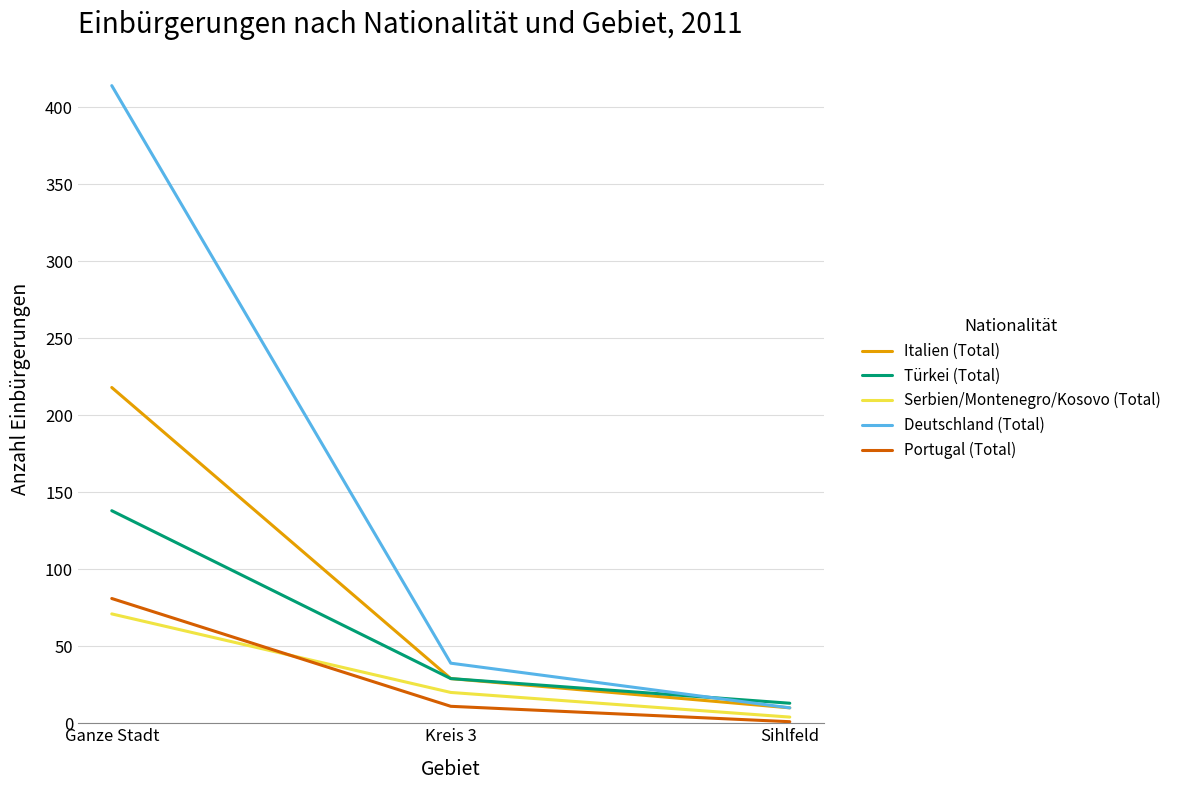

Reading left to right, extract all data points from this chart.

Italien (Total): 218	29	10
Türkei (Total): 138	29	13
Serbien/Montenegro/Kosovo (Total): 71	20	4
Deutschland (Total): 414	39	10
Portugal (Total): 81	11	1